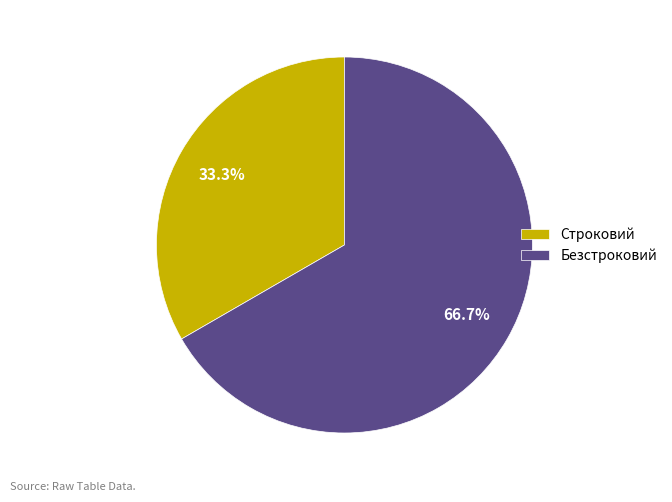

Which category has the smallest portion of the pie?

Строковий